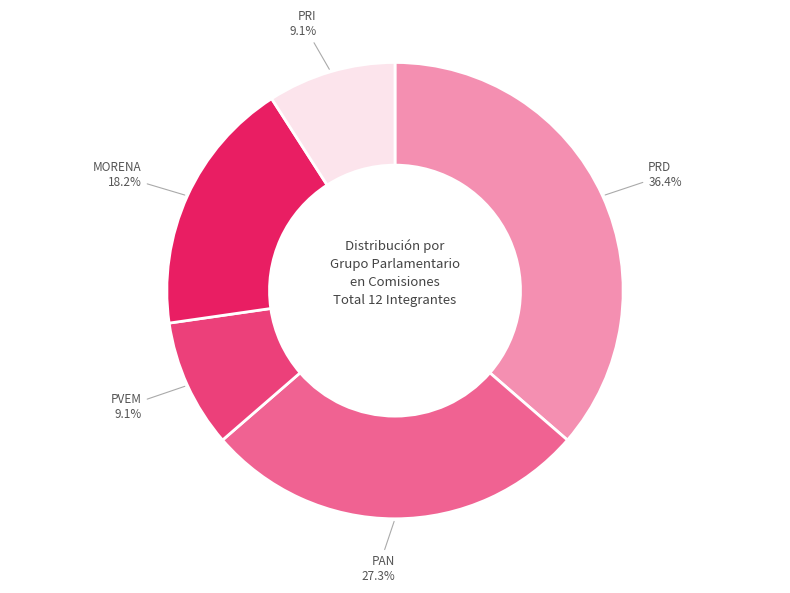

Is there a majority slice in this chart?

No